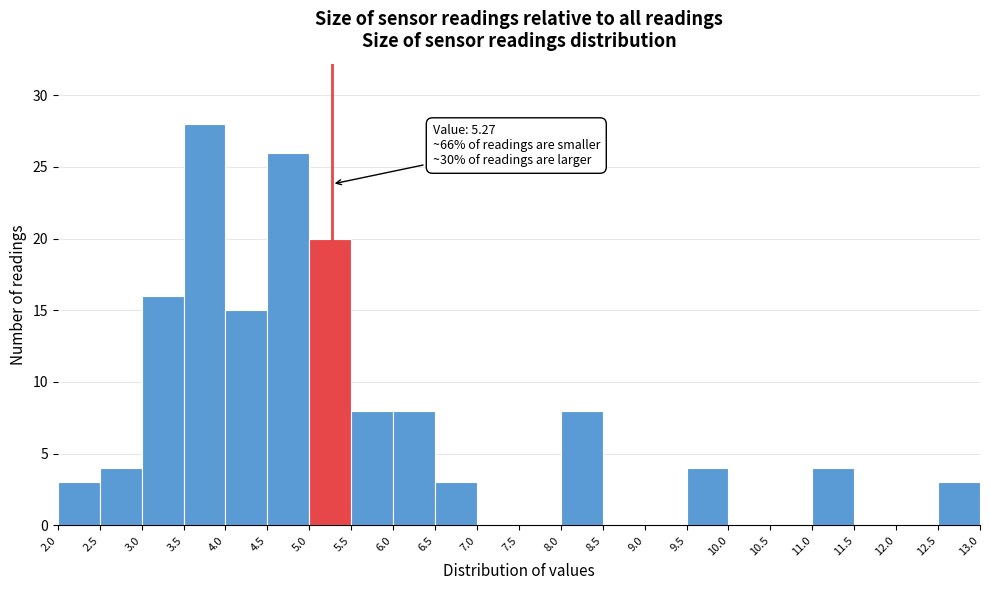

Which range on the x-axis has the tallest bar?

3.5 to 4.0